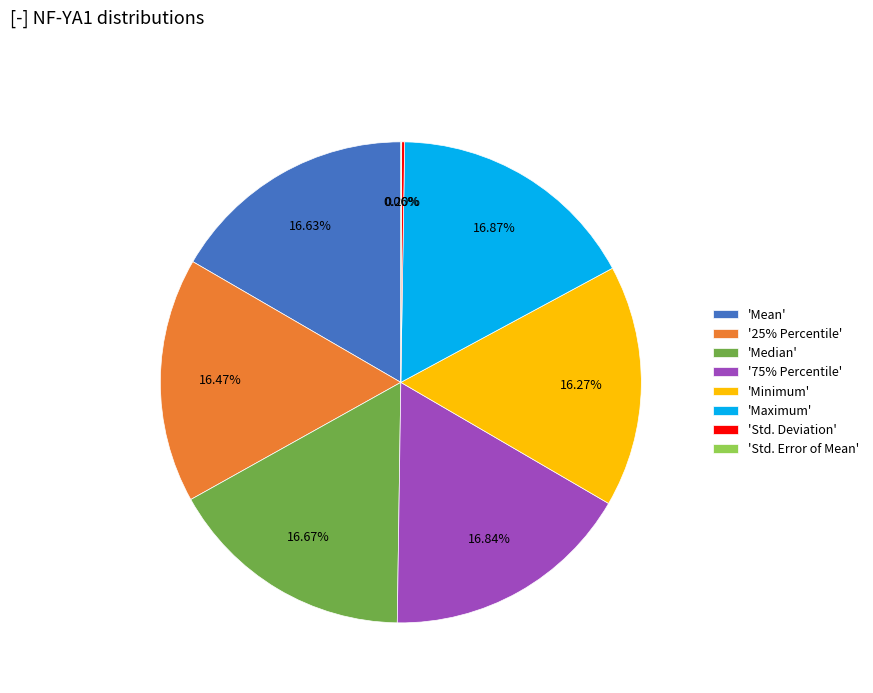

Is there any slice that represents more than half of the pie?

No